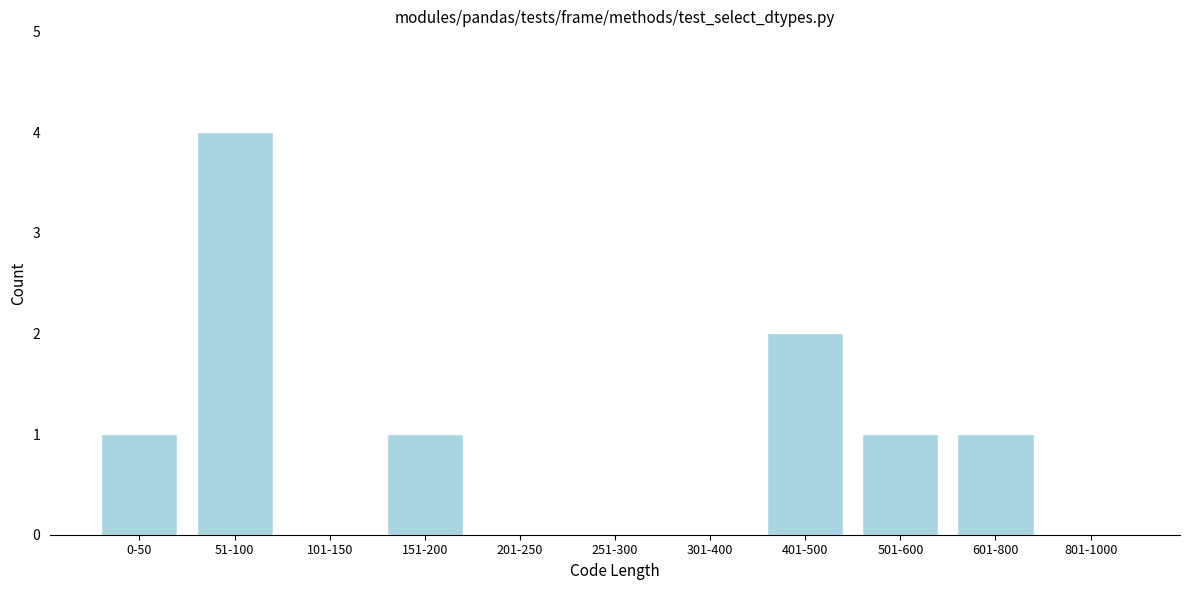

Reading left to right, extract all data points from this chart.

0-50=1	51-100=4	101-150=0	151-200=1	201-250=0	251-300=0	301-400=0	401-500=2	501-600=1	601-800=1	801-1000=0